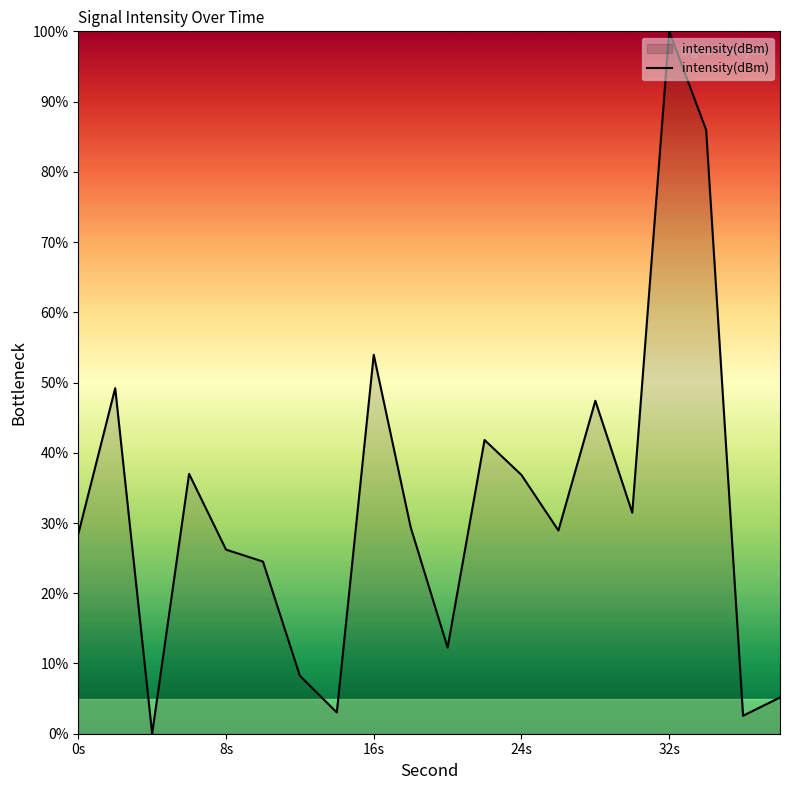

What is the sum of all values?

652.4